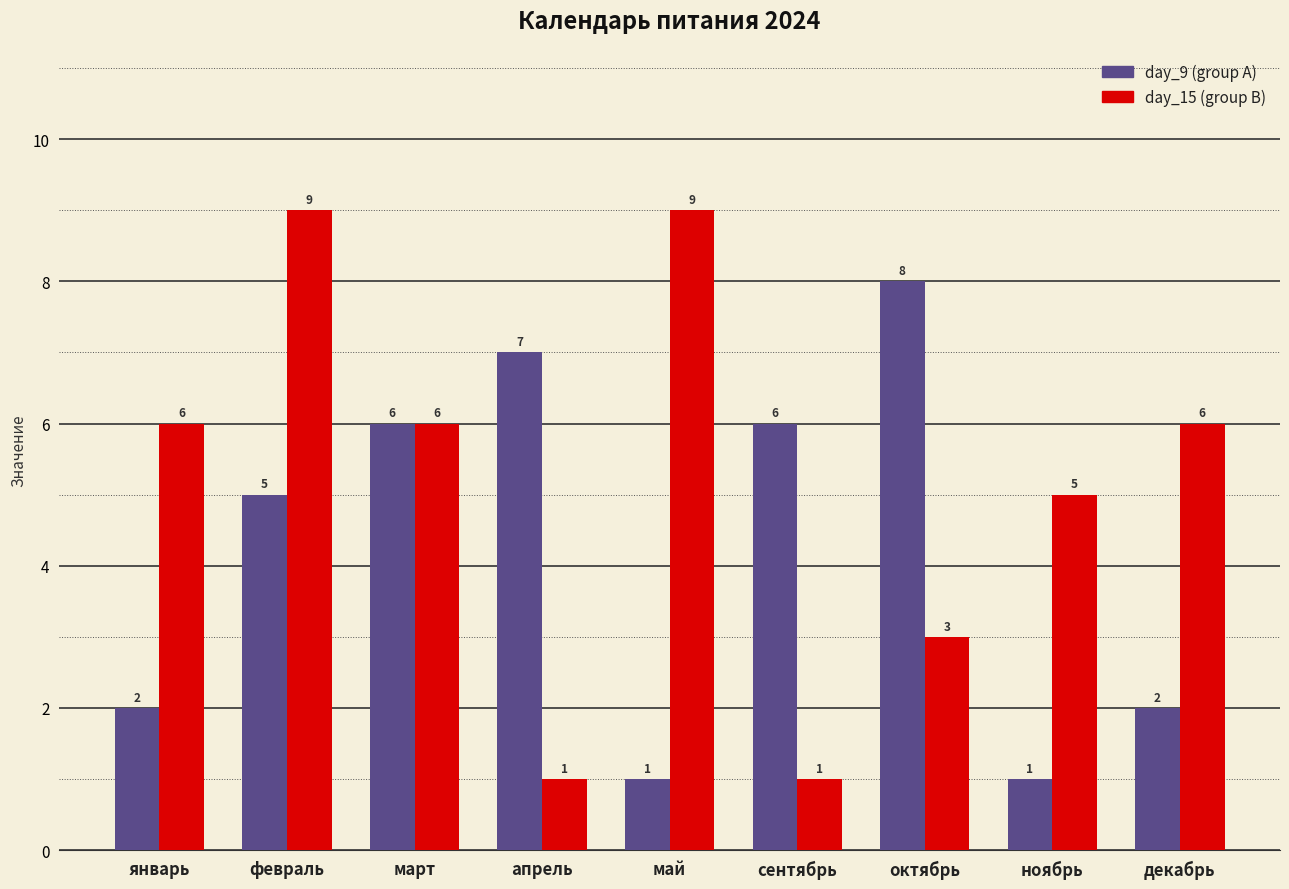

What are all the series names shown in the legend?

day_9 (group A), day_15 (group B)